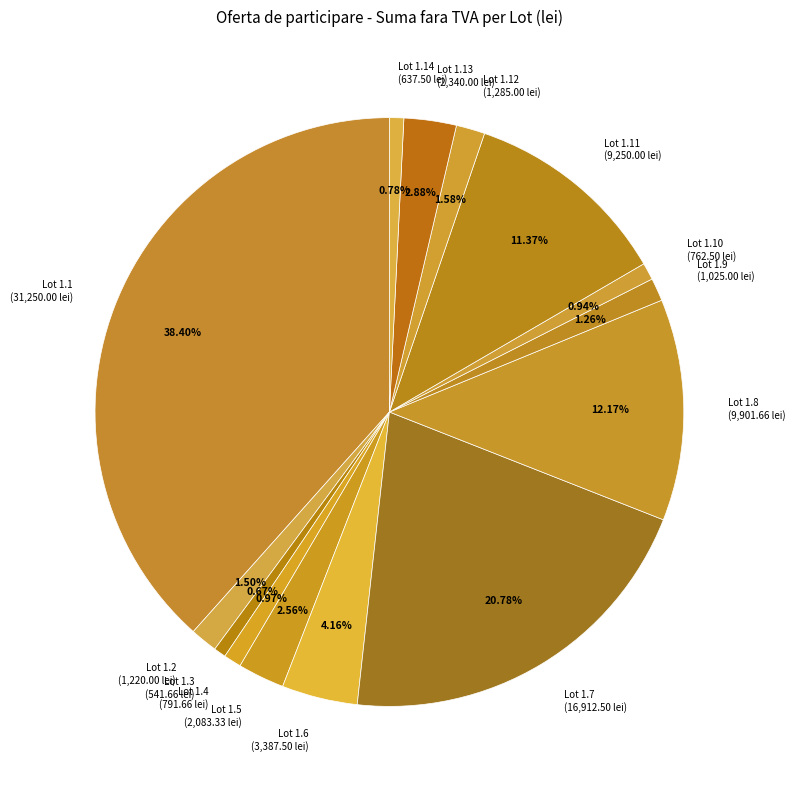

Approximately how many times larger is the value at Lot 1.10 (762.50 lei) compared to Lot 1.5 (2,083.33 lei)?

0.4